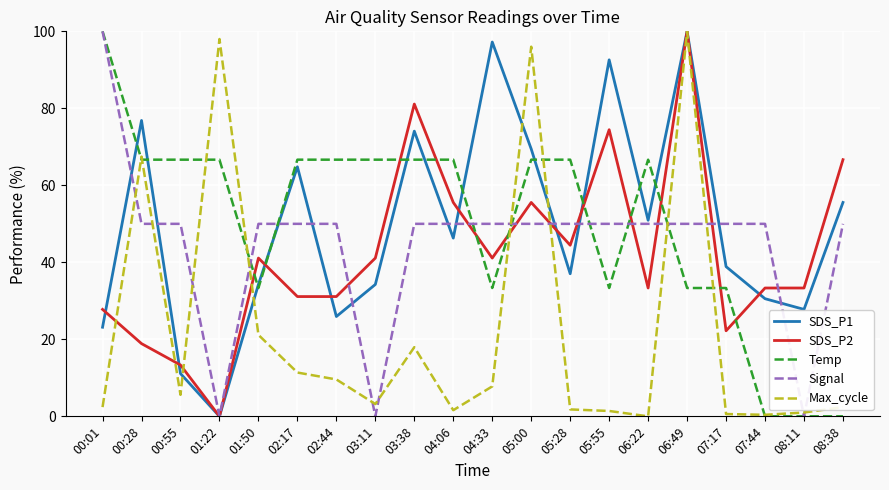

Which series changed the most between 06:49 and 08:38?

Max_cycle